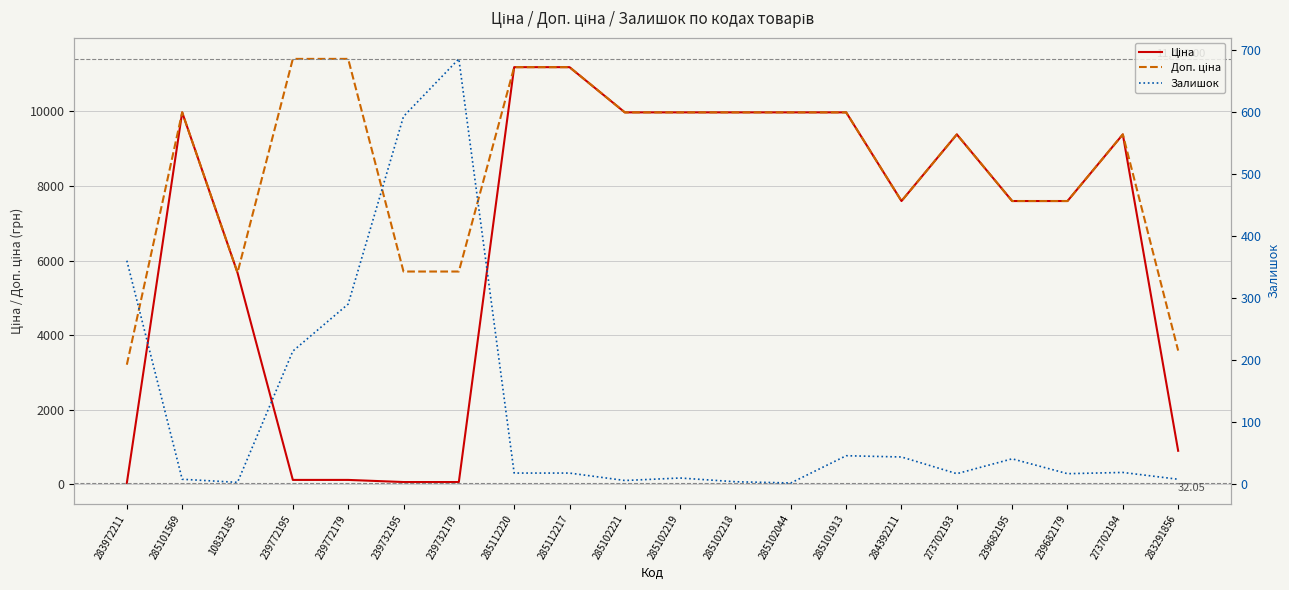

How many data points in Ціна are less than 9383?

10